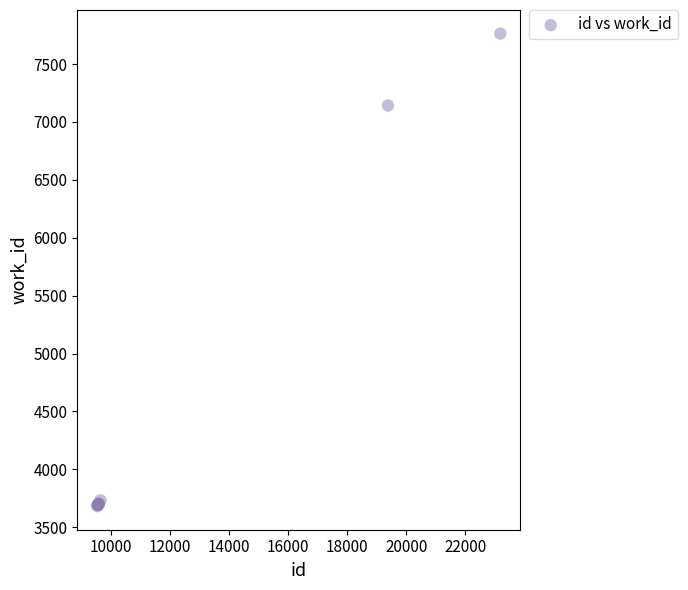

What Y value in the scatter plot is closest to 5723?

7142